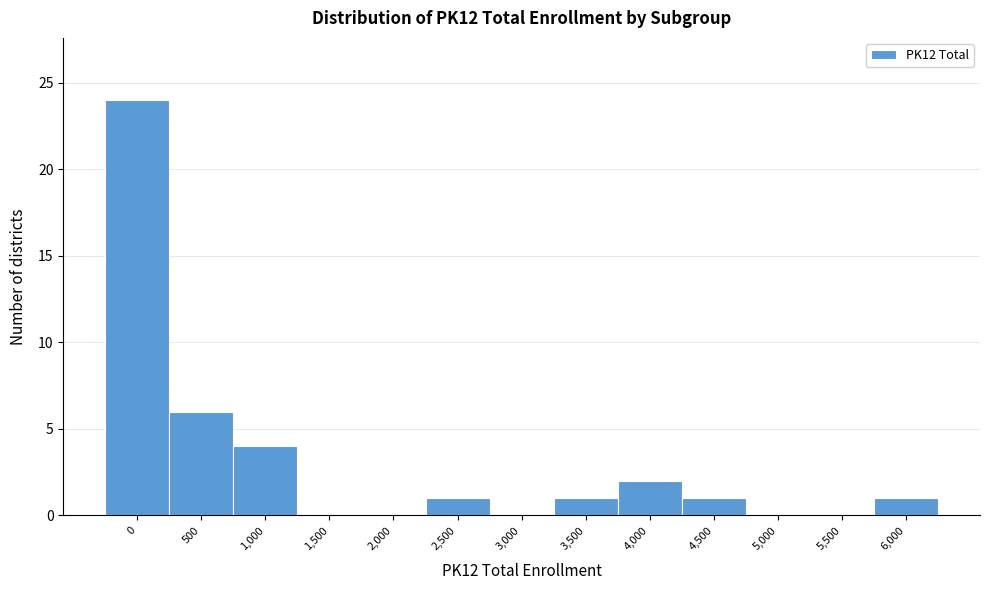

Reading left to right, extract all data points from this chart.

0=24	500=6	1,000=4	1,500=0	2,000=0	2,500=1	3,000=0	3,500=1	4,000=2	4,500=1	5,000=0	5,500=0	6,000=1